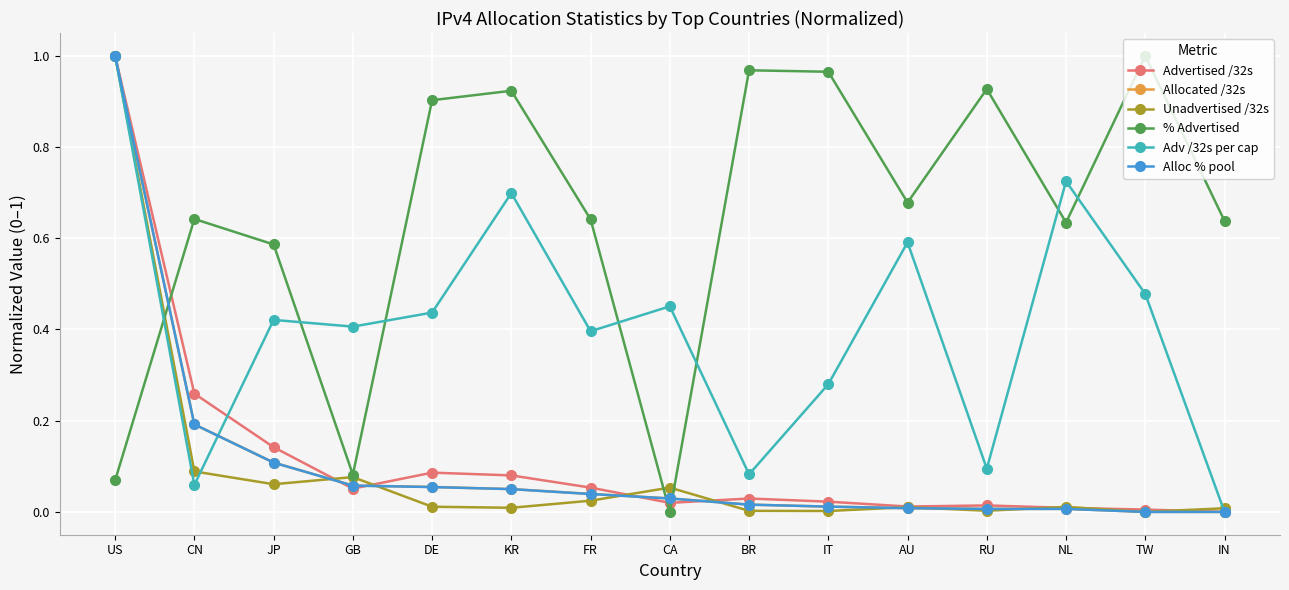

What position from the right is GB?

12